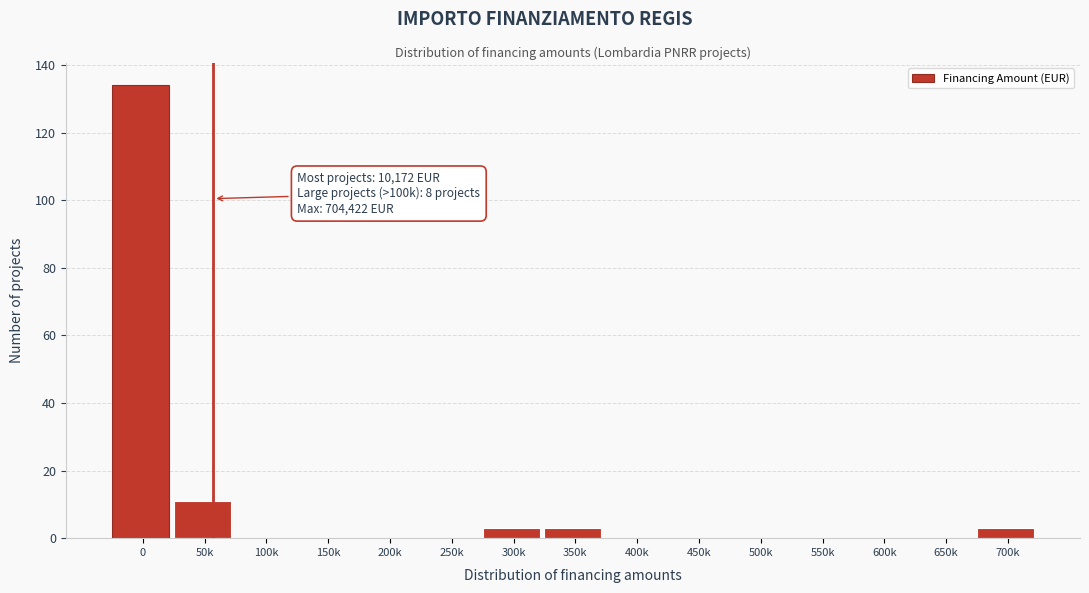

Reading left to right, extract all data points from this chart.

0=134	50k=11	100k=0	150k=0	200k=0	250k=0	300k=3	350k=3	400k=0	450k=0	500k=0	550k=0	600k=0	650k=0	700k=3